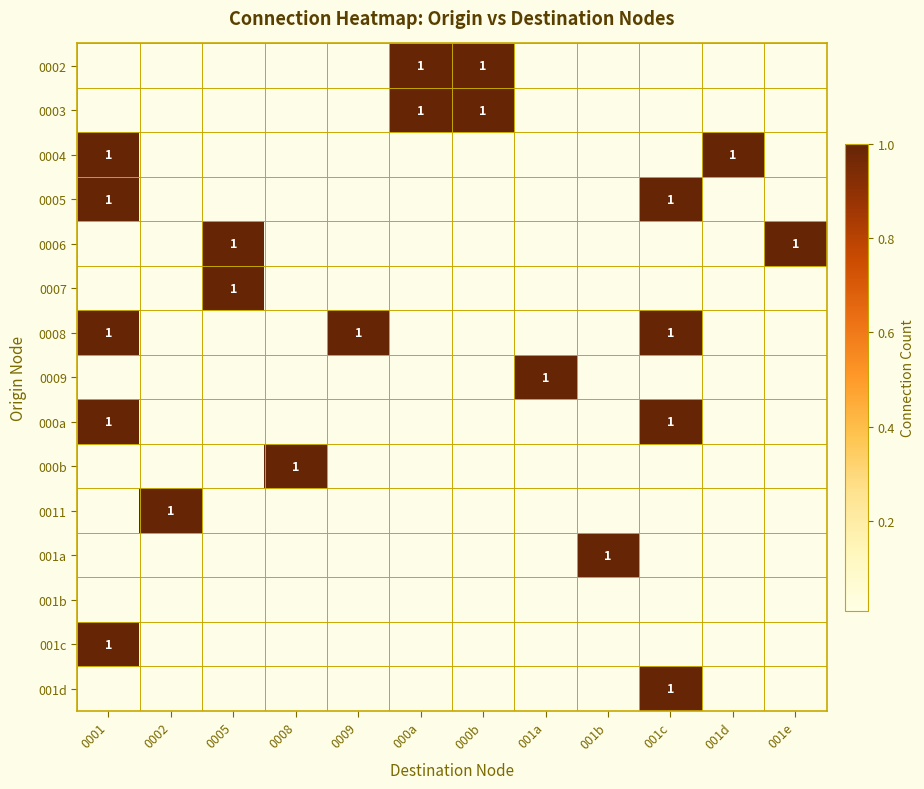

At which label does 0003 reach its minimum?

0001